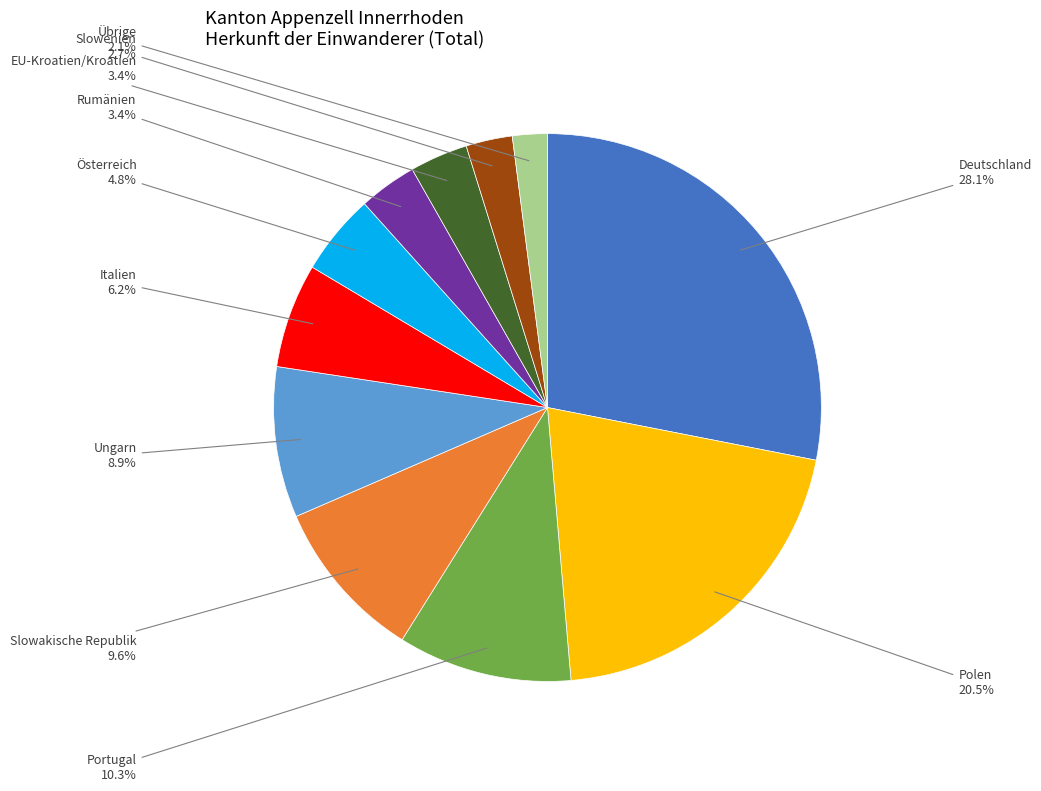

Between Deutschland and EU-Kroatien/Kroatien, which is larger?

Deutschland